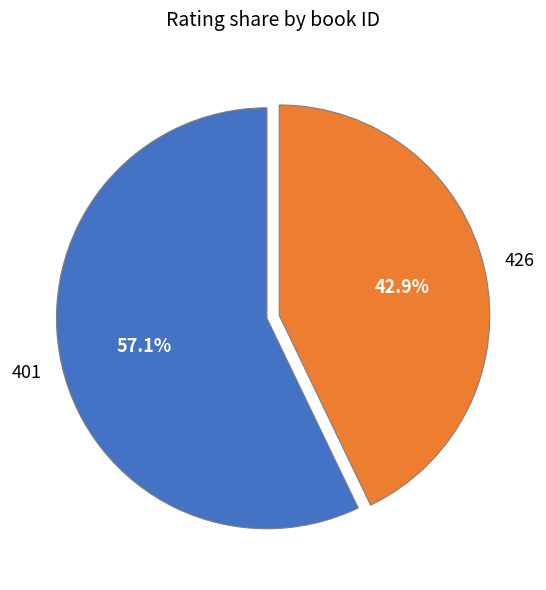

Is there any slice that represents more than half of the pie?

Yes